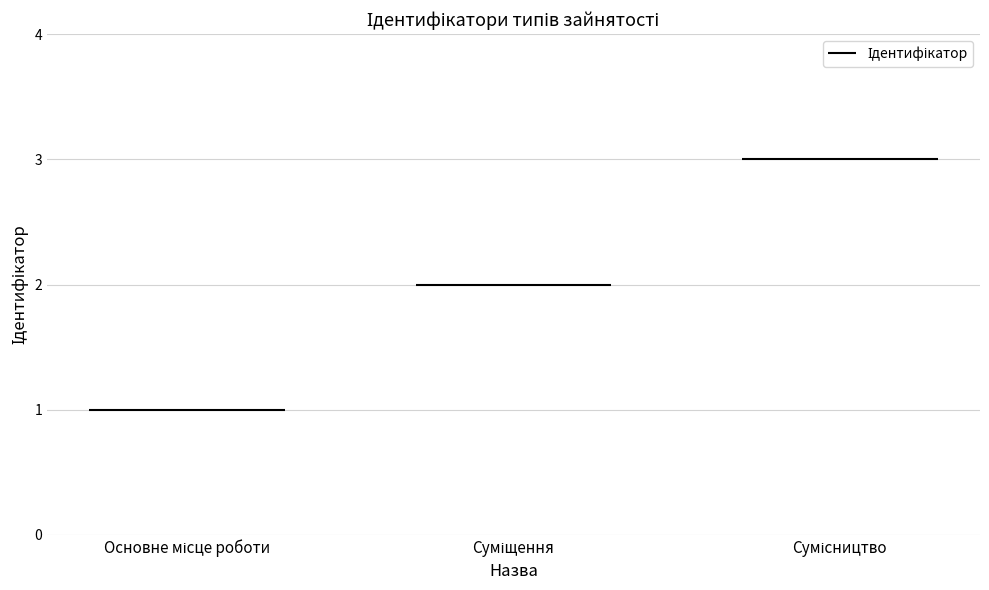

What is the change in value from Основне місце роботи to Сумісництво?

+2